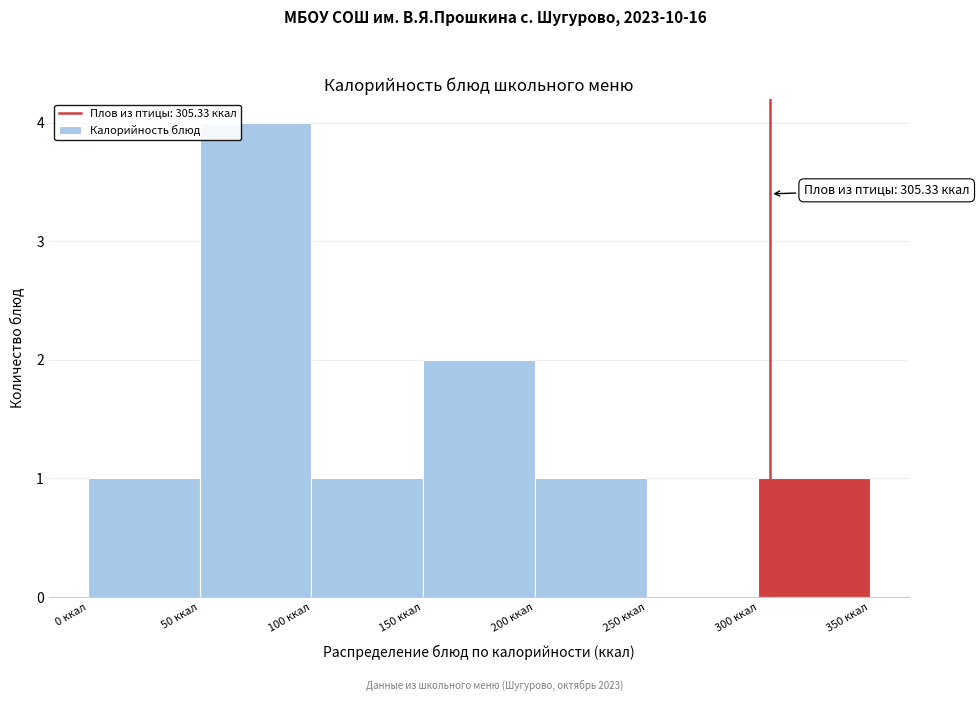

Which range on the x-axis has the tallest bar?

50 to 100